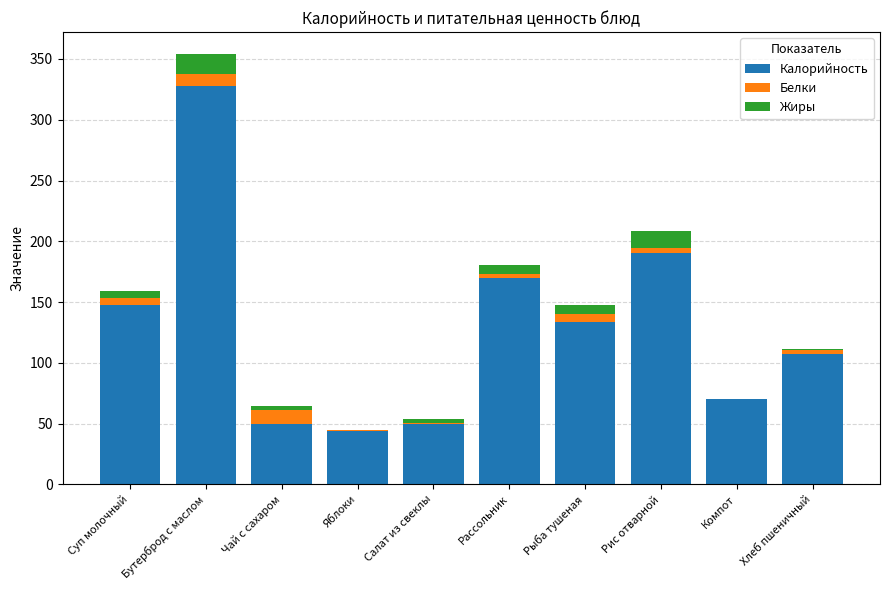

What is the sum of all Калорийность values?

1290.1